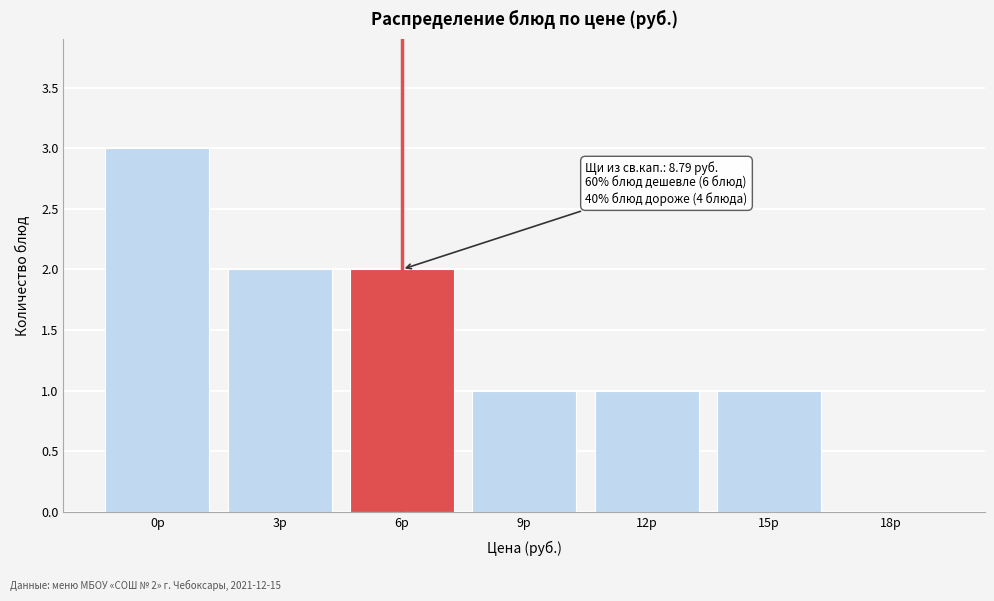

Reading left to right, transcribe all the data shown in this chart.

0р=3	3р=2	6р=2	9р=1	12р=1	15р=1	18р=0